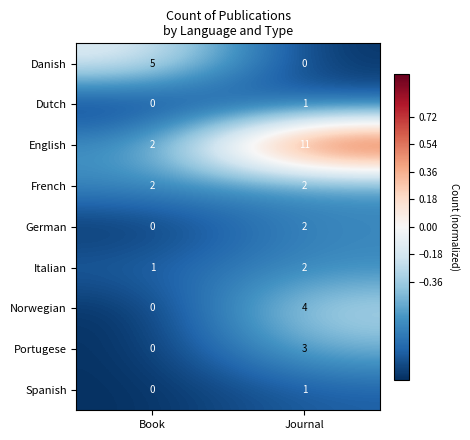

Which series has the largest total across all categories?

English